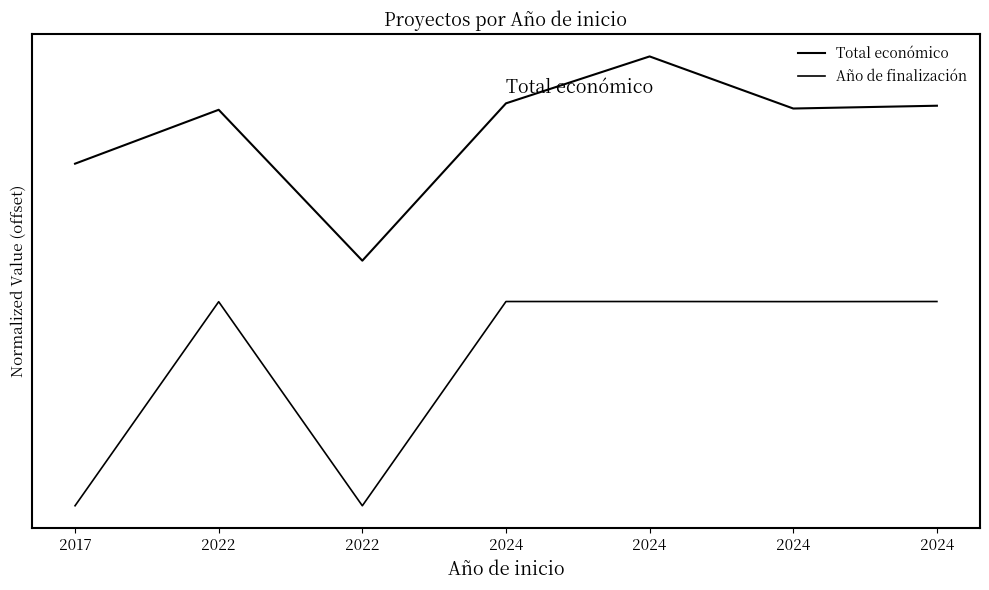

Does the chart have visible grid lines?

No